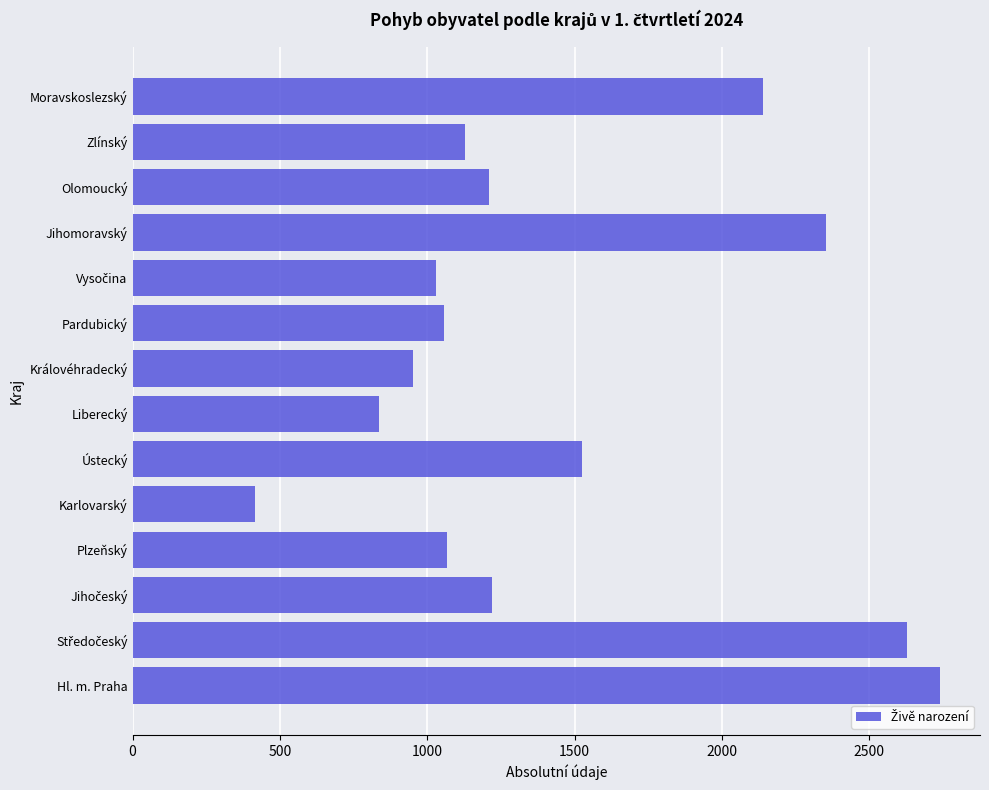

What is the ratio of the value at Plzeňský to the value at Královéhradecký?

1.1